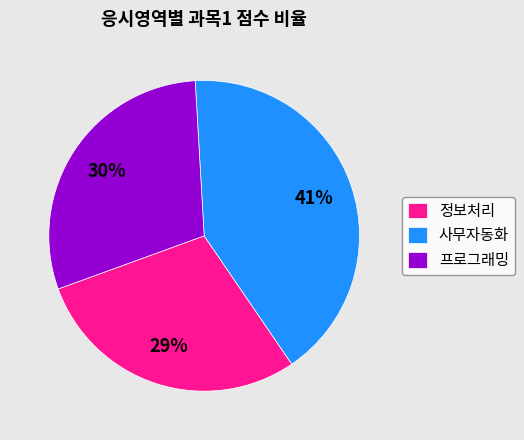

Is there a majority slice in this chart?

No